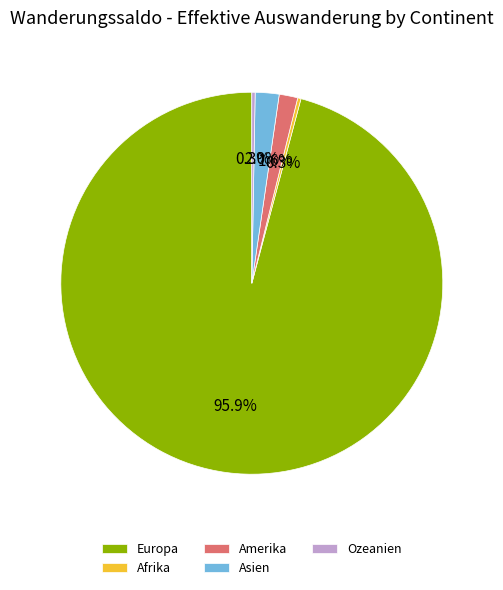

Between Europa and Asien, which is larger?

Europa